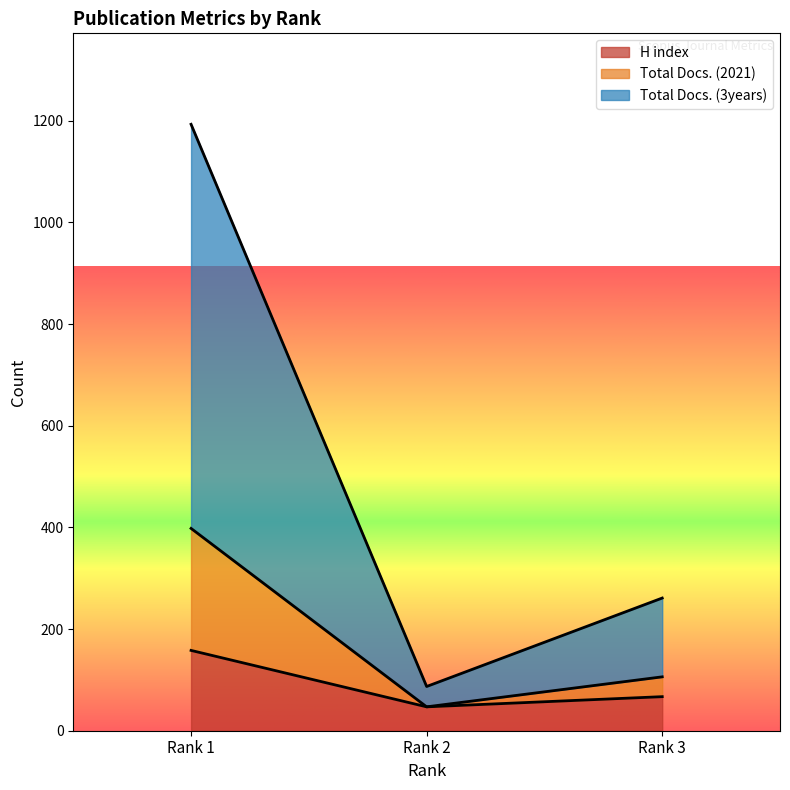

Reading left to right, transcribe the values for H index.

Rank 1=158	Rank 2=47	Rank 3=67